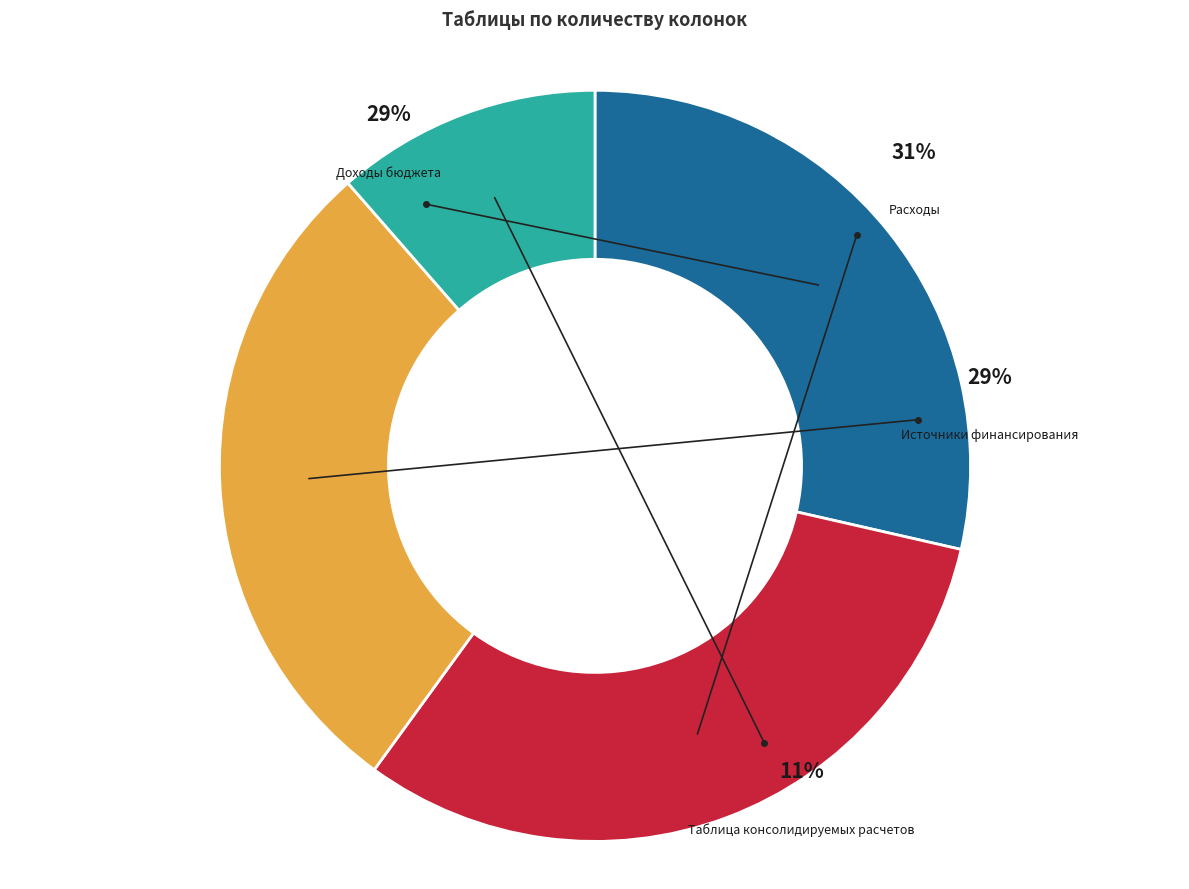

Rank the categories by value from highest to lowest.

Расходы, Доходы бюджета, Источники финансирования, Таблица консолидируемых расчетов